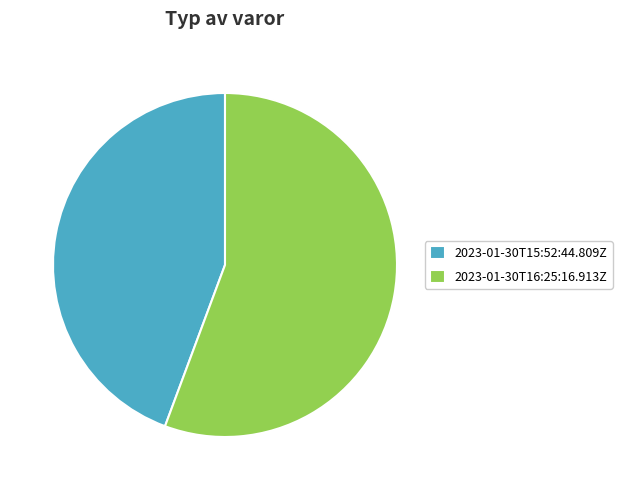

Is the sum of 2023-01-30T15:52:44.809Z and 2023-01-30T16:25:16.913Z greater than half?

Yes